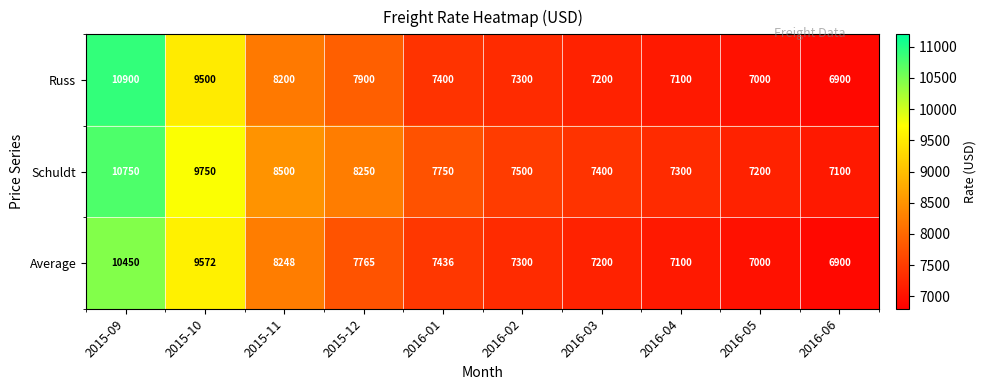

Reading left to right, list all the values displayed in this chart.

Russ: 10900	9500	8200	7900	7400	7300	7200	7100	7000	6900
Schuldt: 10750	9750	8500	8250	7750	7500	7400	7300	7200	7100
Average: 10450	9572	8248	7765	7436	7300	7200	7100	7000	6900